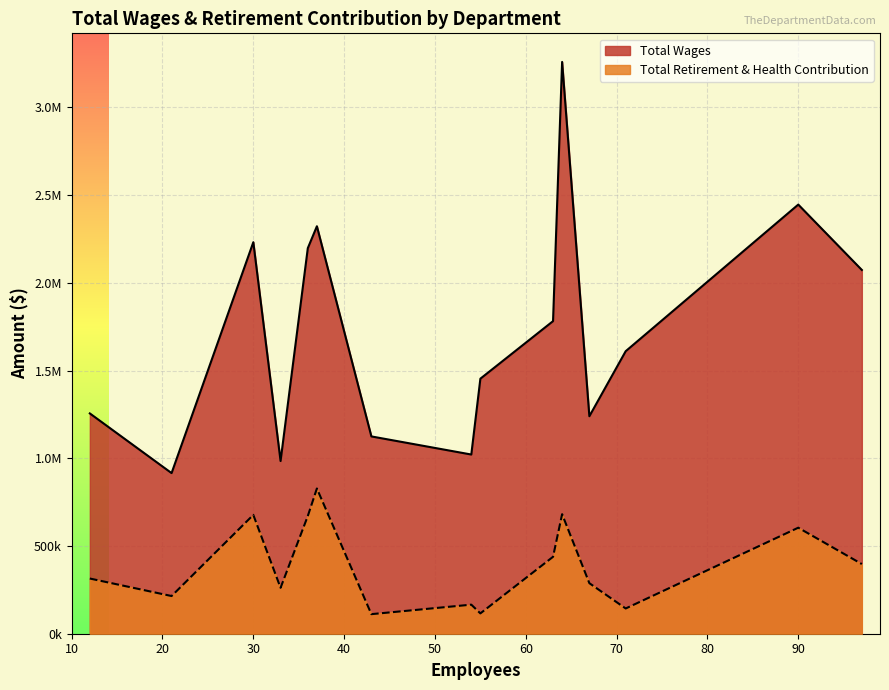

Is it true that Total Retirement & Health Contribution equals 418665 at President Office?

False